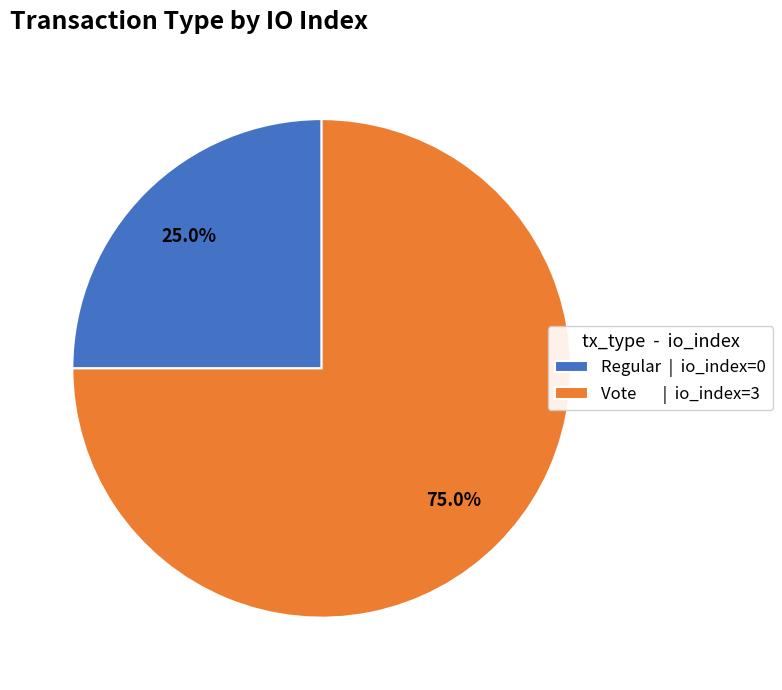

Do Regular | io_index=0 and Vote | io_index=3 together represent more than half of the pie?

Yes